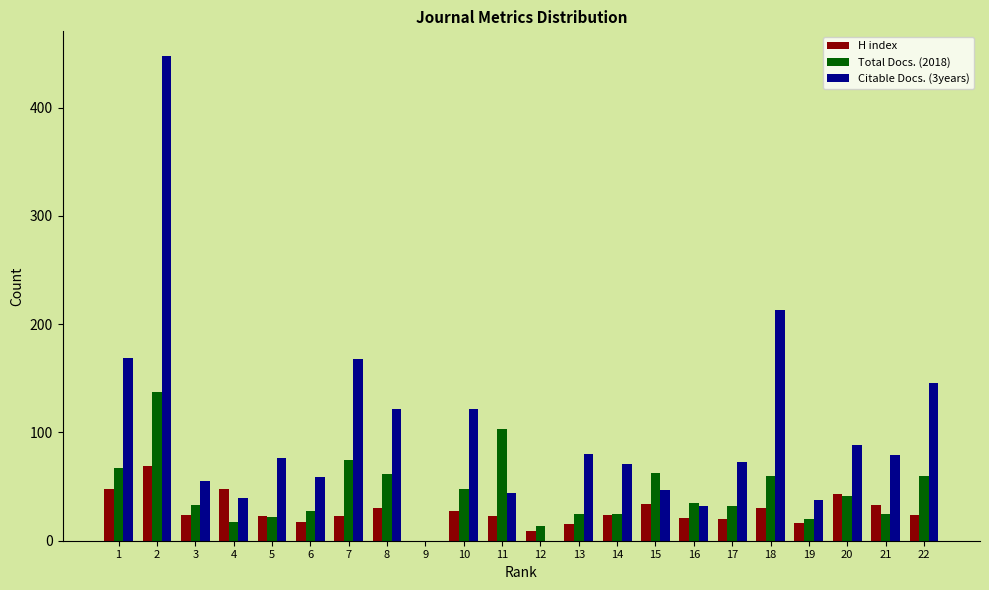

The H index series shows 34 at 15. True or false?

True